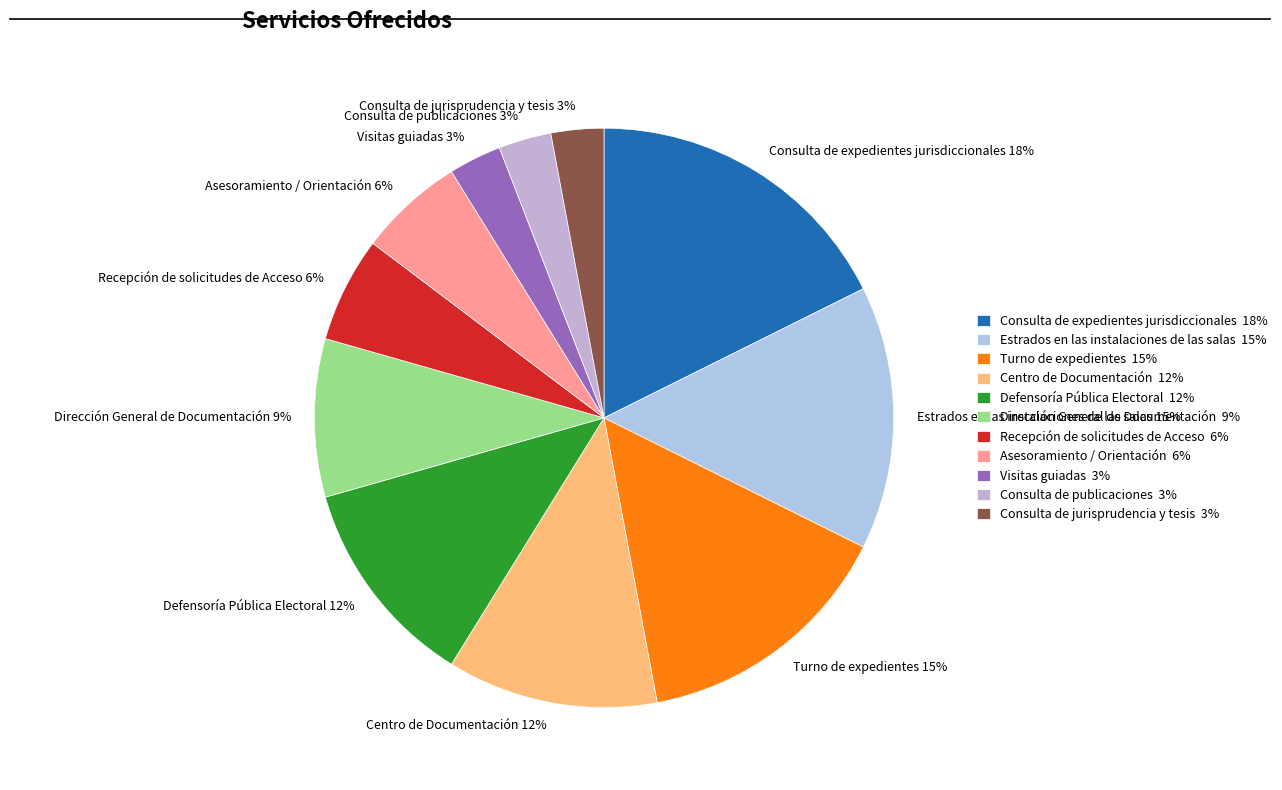

Count the number of slices in the pie.

11